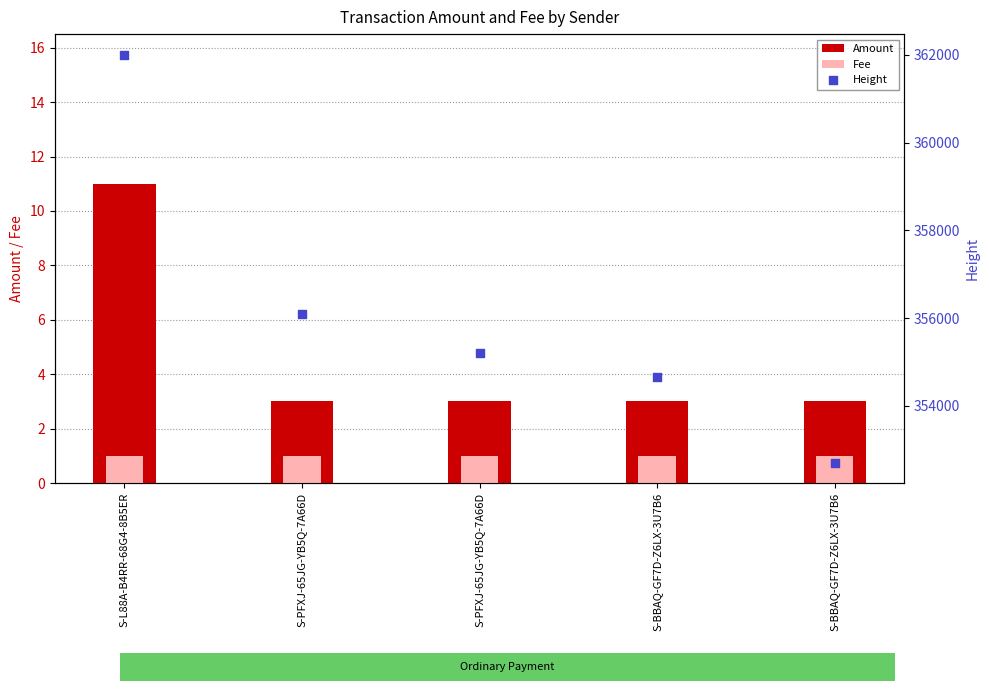

Which series has the largest total across all categories?

Height